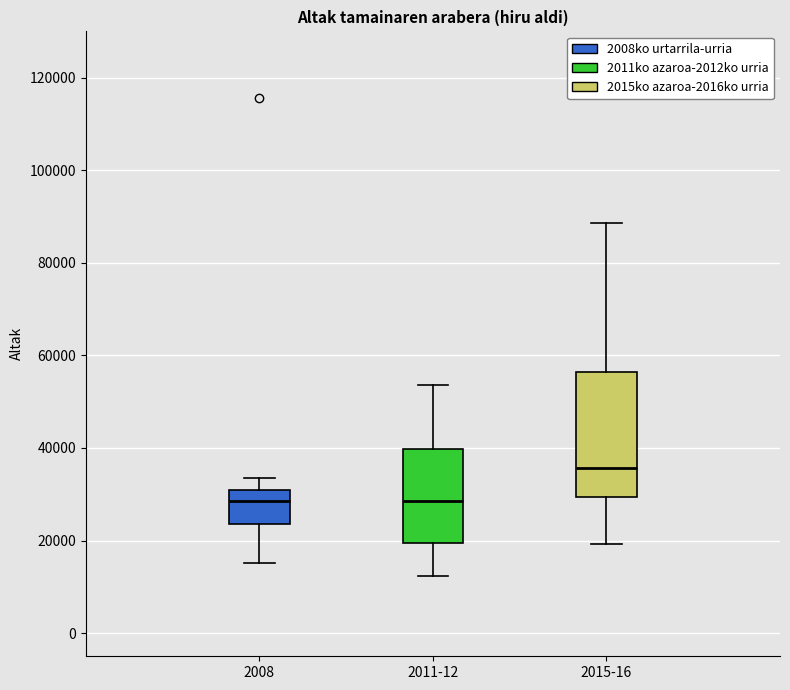

Reading left to right, read every box against the y-axis: the position of its median line, the range the box covers, and the ends of its whiskers. The values are not printed on the chart, so give them approximately, as read against the axis.

2008: median 28000, box 24000 to 30000, whiskers 16000 to 34000
2011-12: median 28000, box 20000 to 40000, whiskers 12000 to 54000
2015-16: median 36000, box 30000 to 56000, whiskers 20000 to 88000